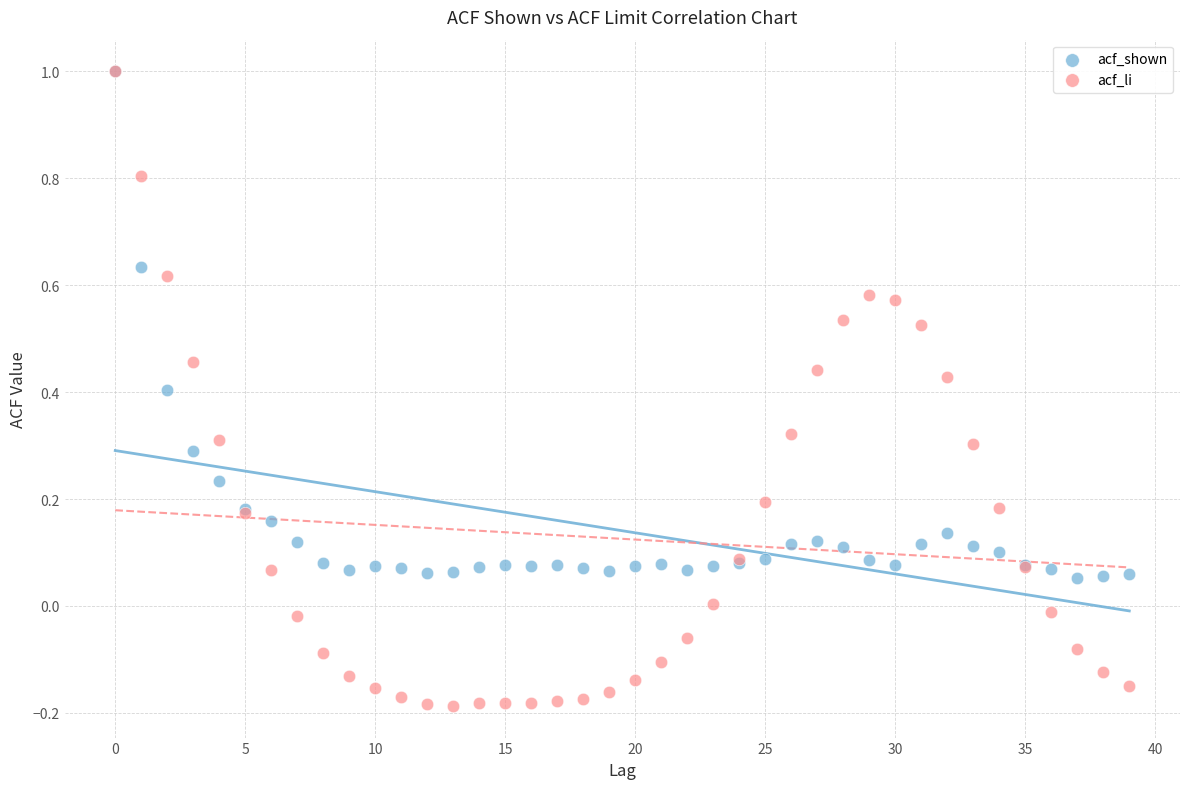

What are all the series names shown in the legend?

acf_shown, acf_li